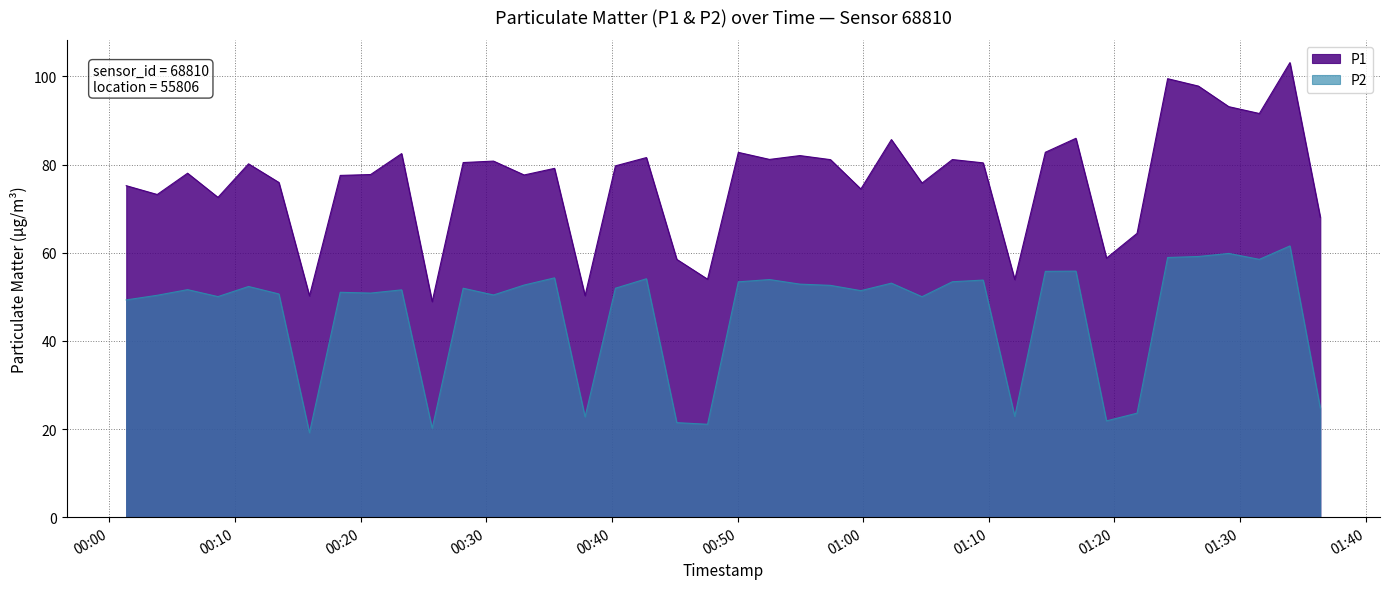

True or false: P1 and P2 cross at least once.

False